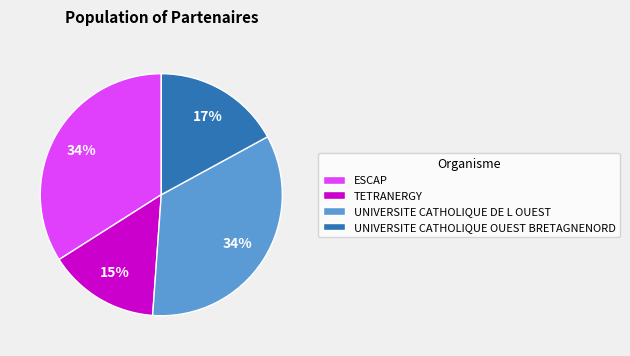

What is the smallest slice in the pie chart?

TETRANERGY